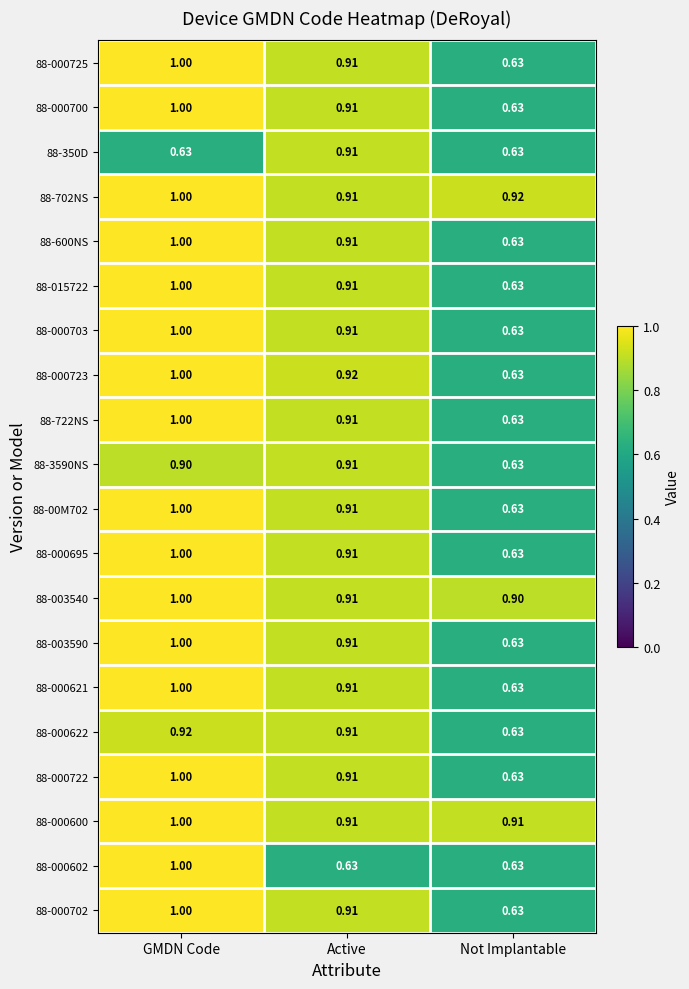

At which category is the sum across all series the highest?

GMDN Code